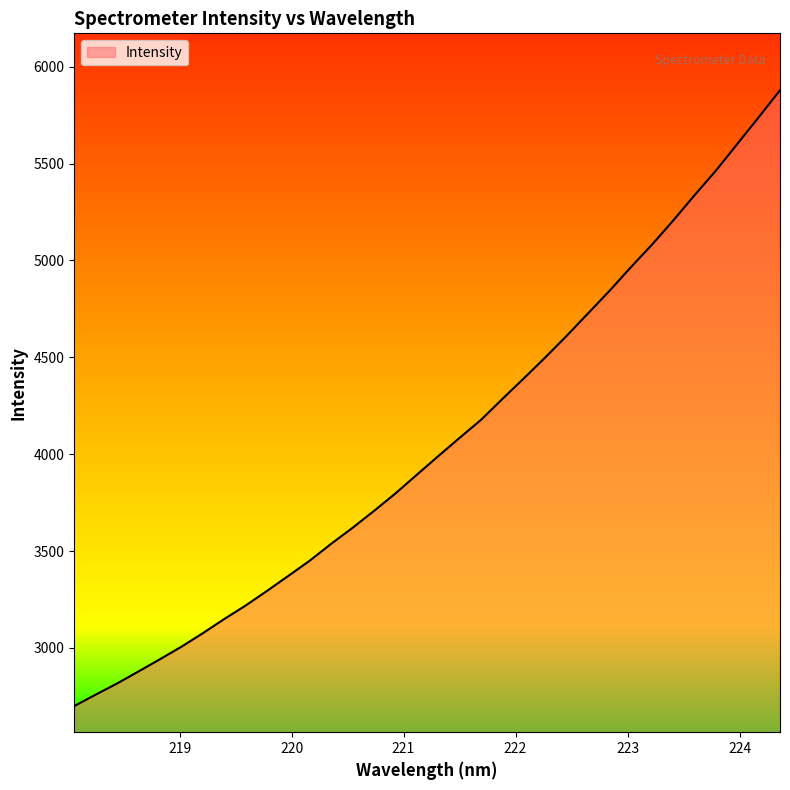

What is the smallest value displayed?

2700.3